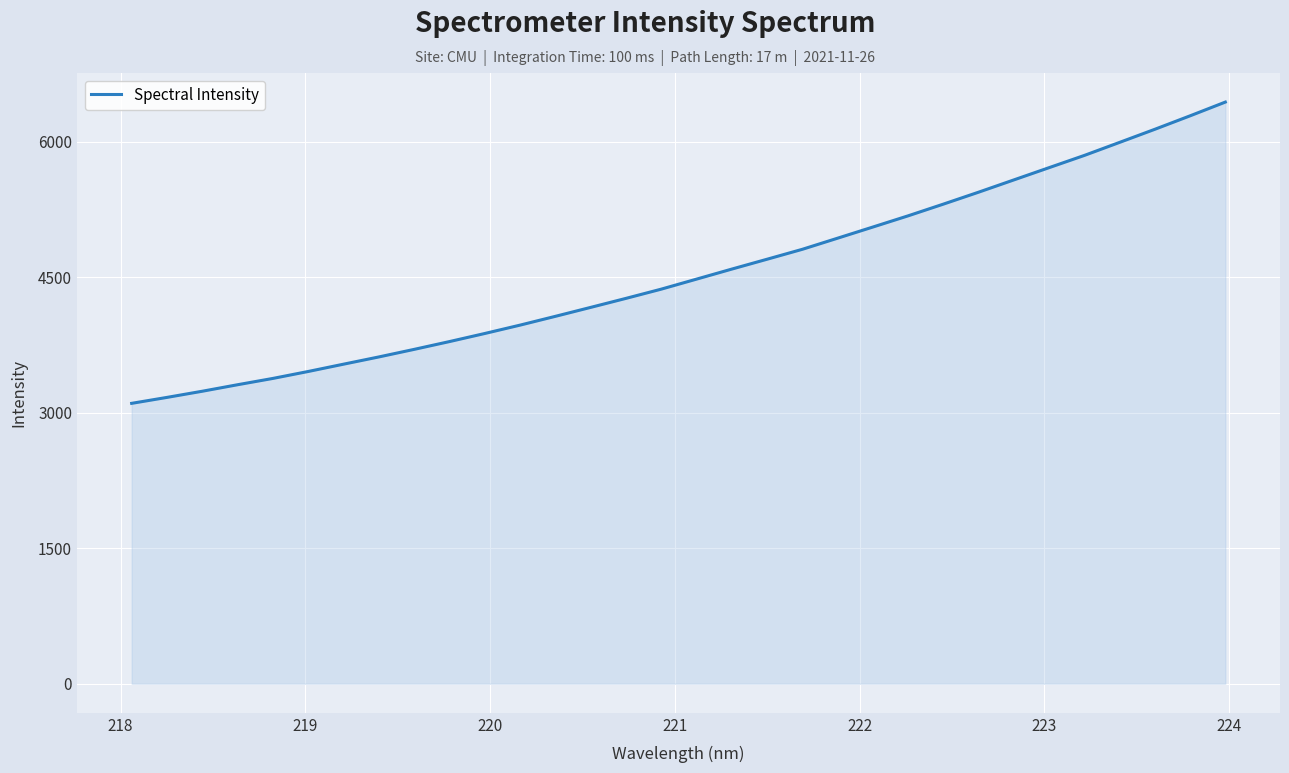

What is the maximum value shown in the chart?

6440.8